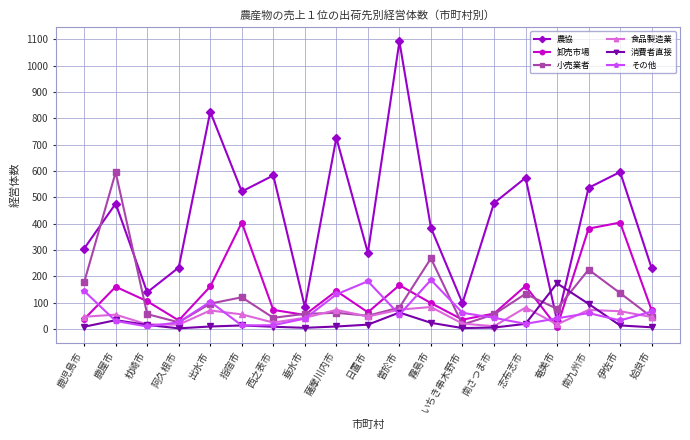

Which series changed the most between 鹿屋市 and いちき串木野市?

小売業者